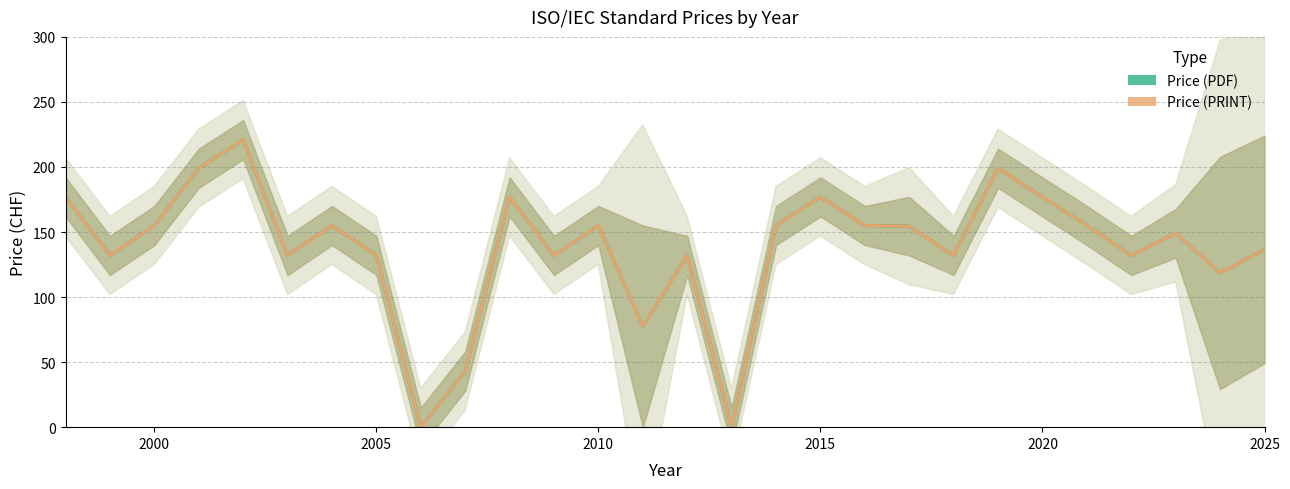

What is the average value of the Price (PRINT) series?

137.9